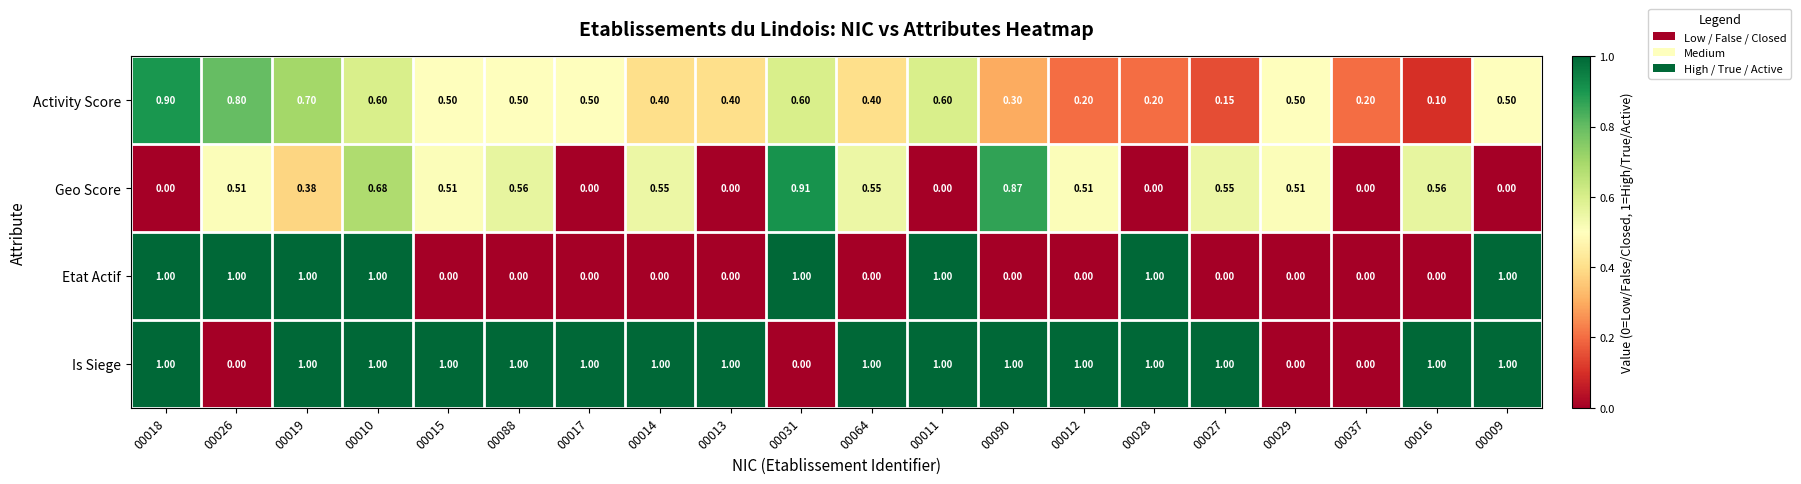

Between 00031 and 00037, which series saw the biggest shift?

Etat Actif